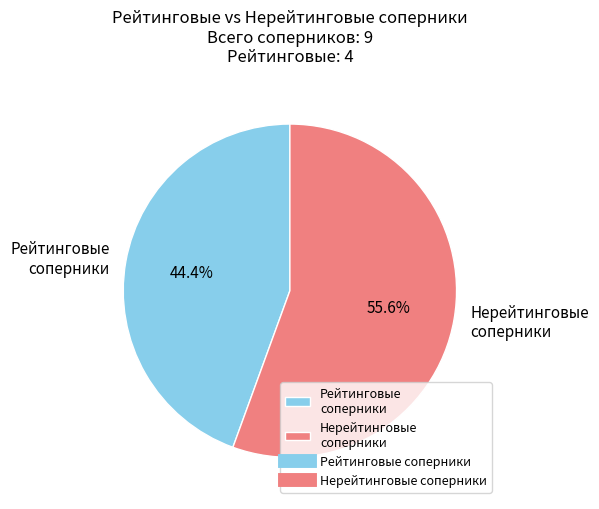

Which has a higher value, Нерейтинговые соперники or Рейтинговые соперники?

Нерейтинговые соперники